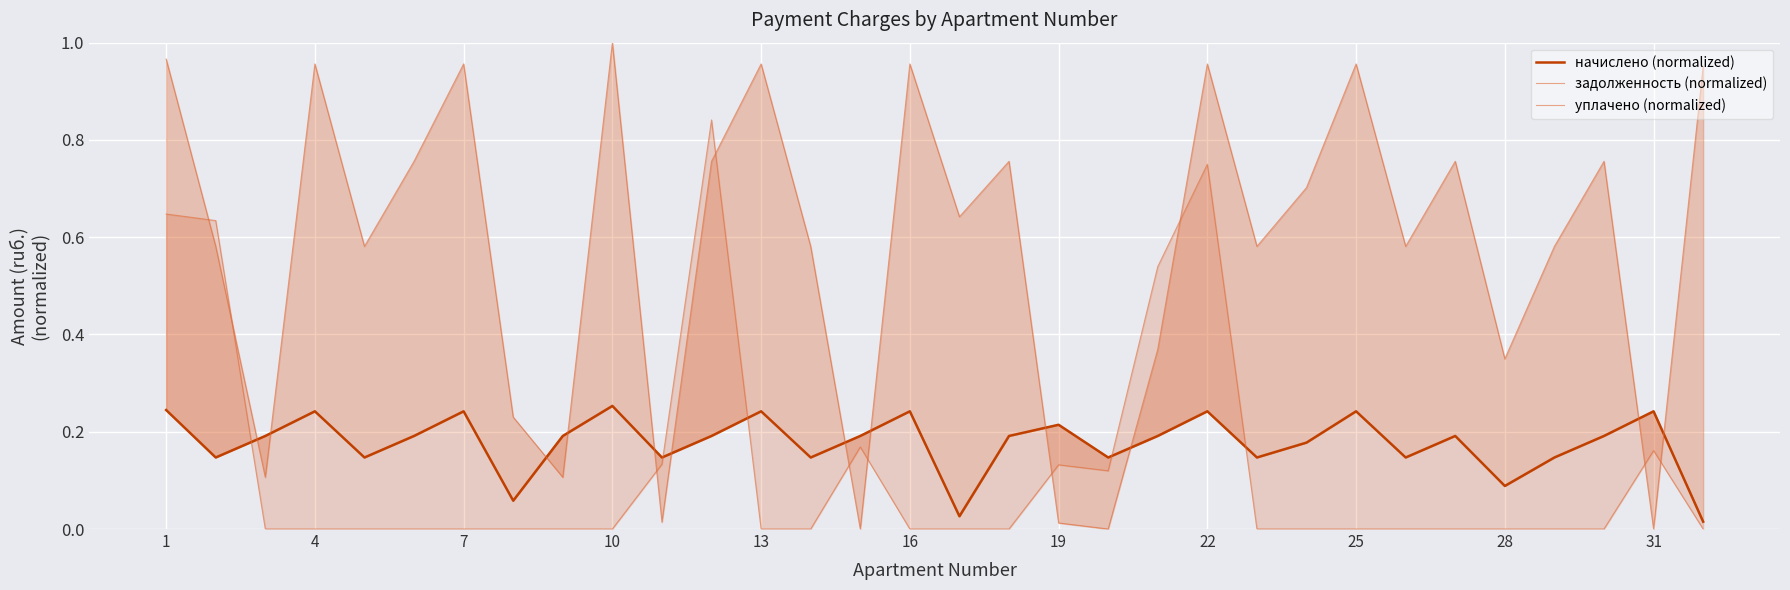

Which series ends up on top after the final intersection of уплачено (normalized) and задолженность (normalized)?

задолженность (normalized)